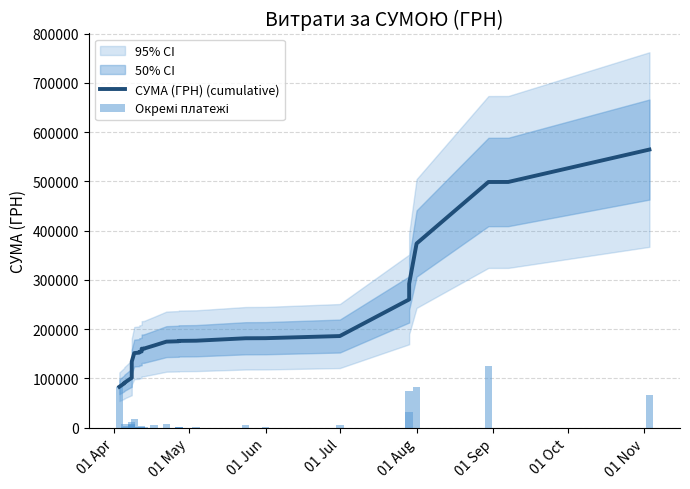

Which series has the widest spread of values?

СУМА (ГРН) (cumulative)